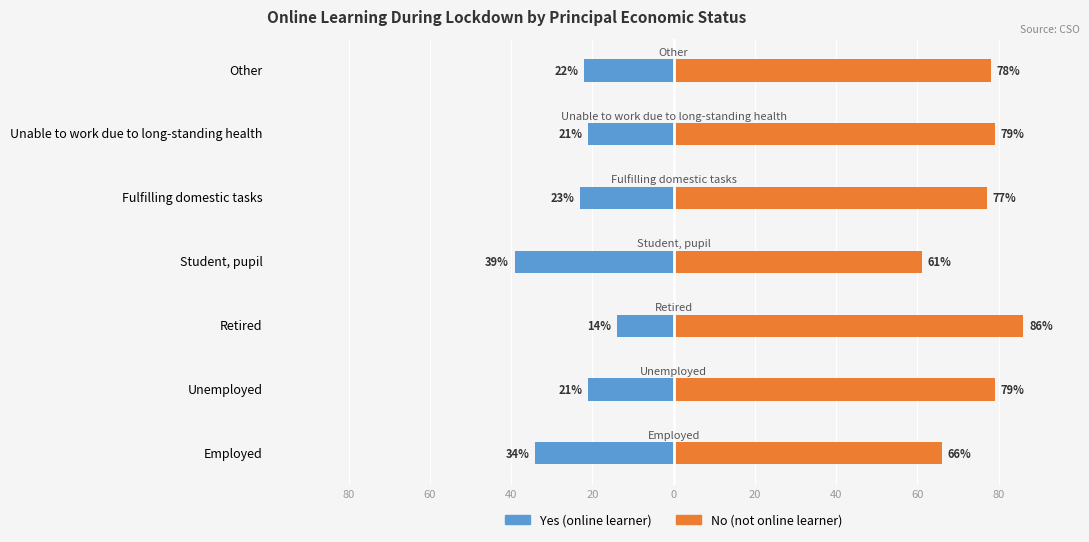

List the series in order of their overall mean, lowest first.

Yes, No